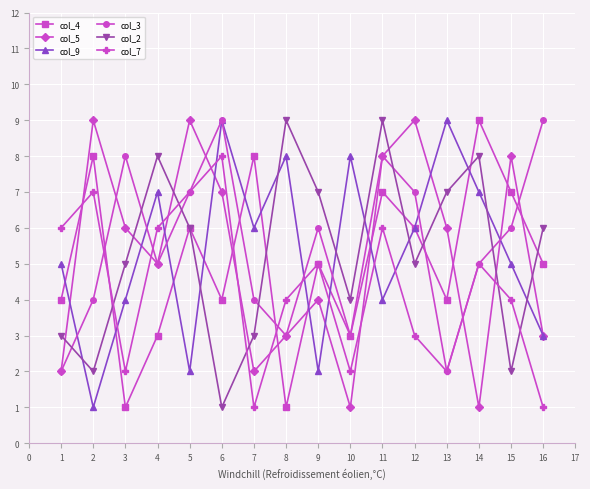

The col_2 series shows 1 at 9. True or false?

False